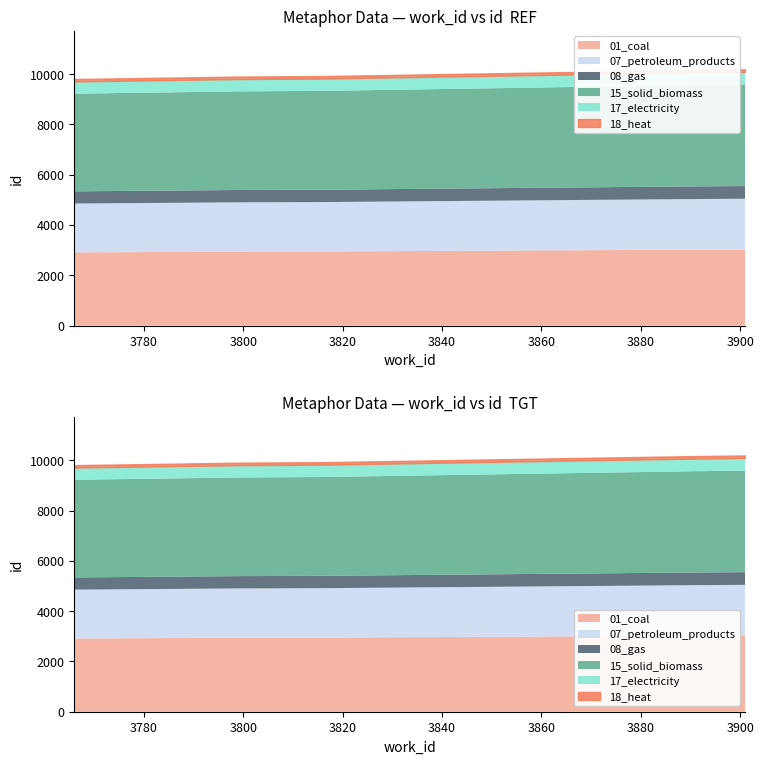

List the labels in order of work_id value, smallest first.

3766, 3799, 3816, 3891, 3901